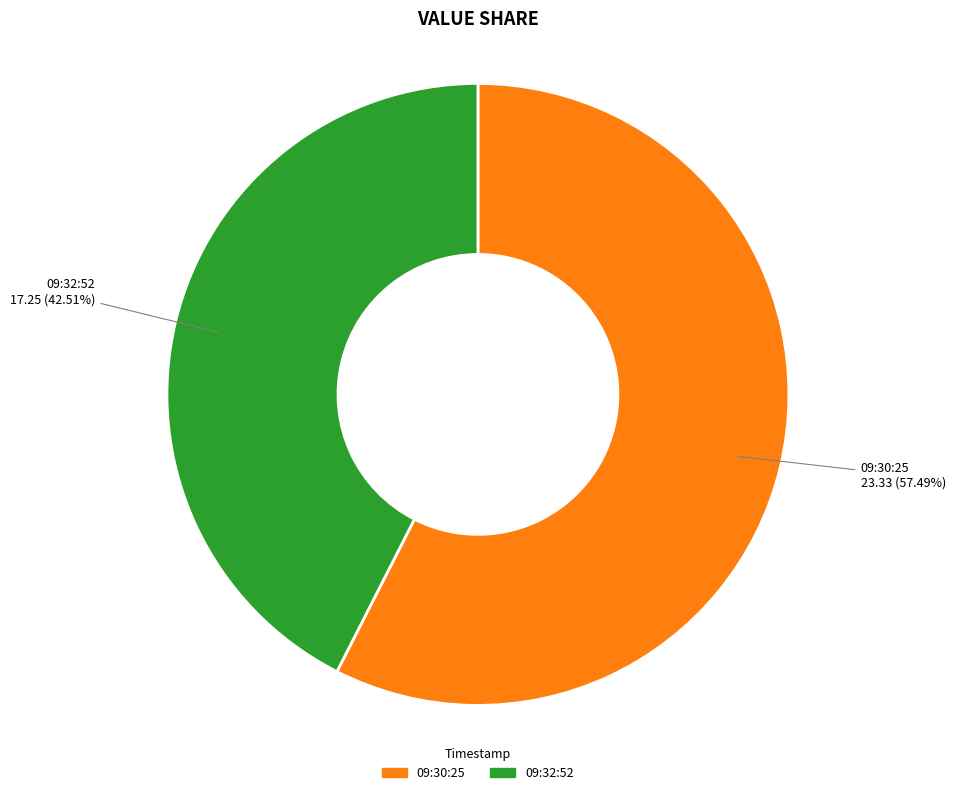

How many segments does this pie chart have?

2